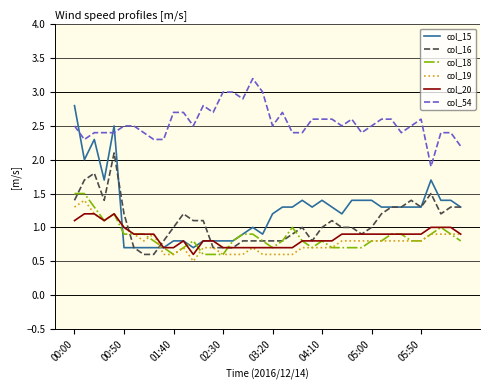

What are all the series names shown in the legend?

col_15, col_16, col_18, col_19, col_20, col_54